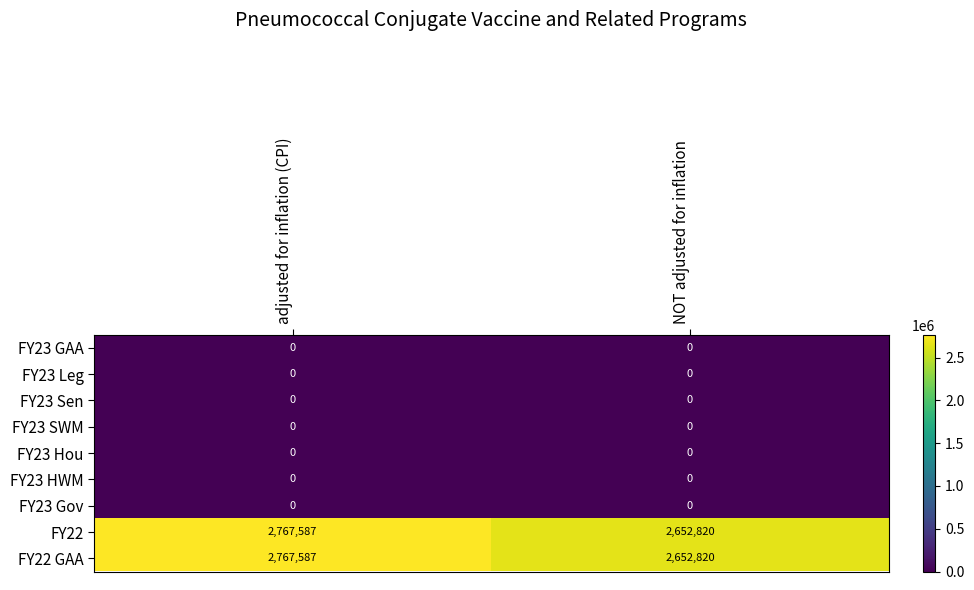

What is the difference between the maximum and minimum values in the FY22 GAA series?

114767